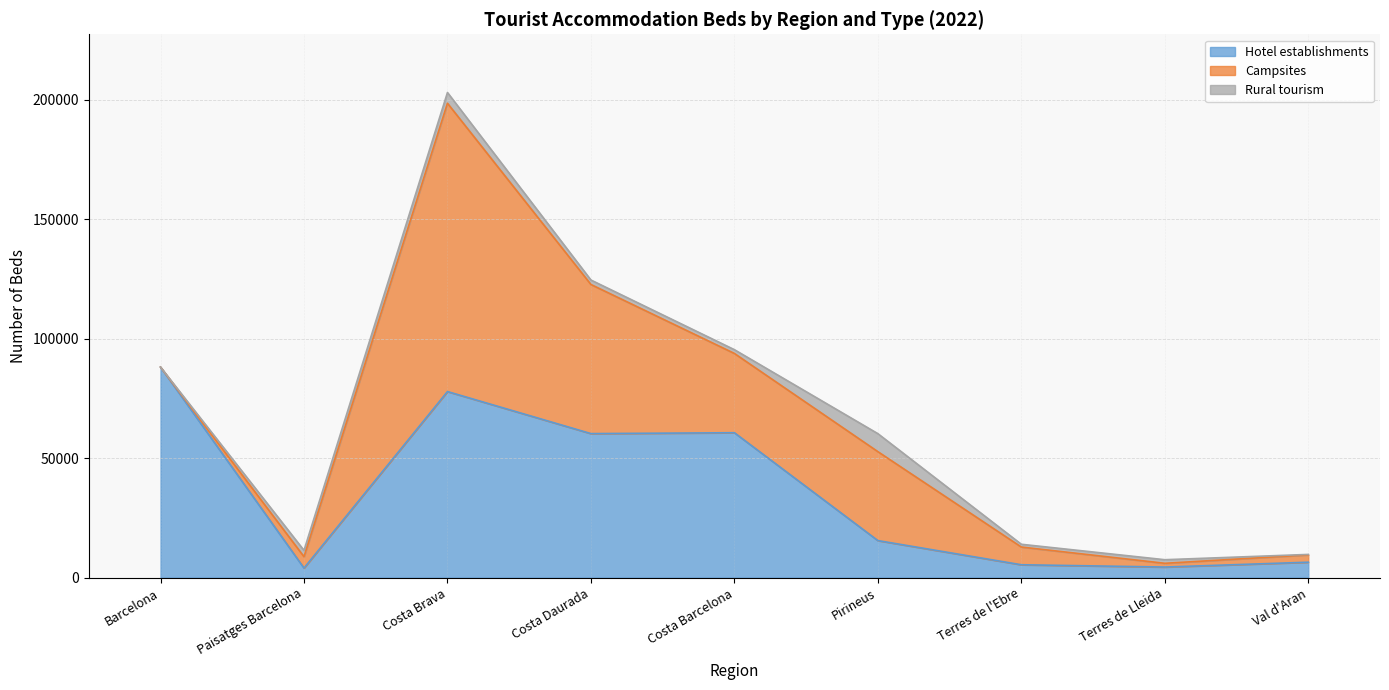

Between Paisatges Barcelona and Pirineus, which series saw the biggest shift?

Campsites